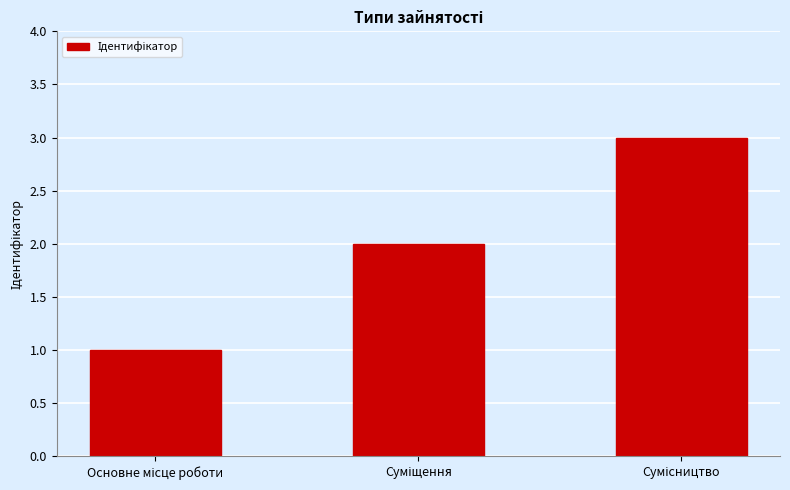

What is the maximum value shown in the chart?

3